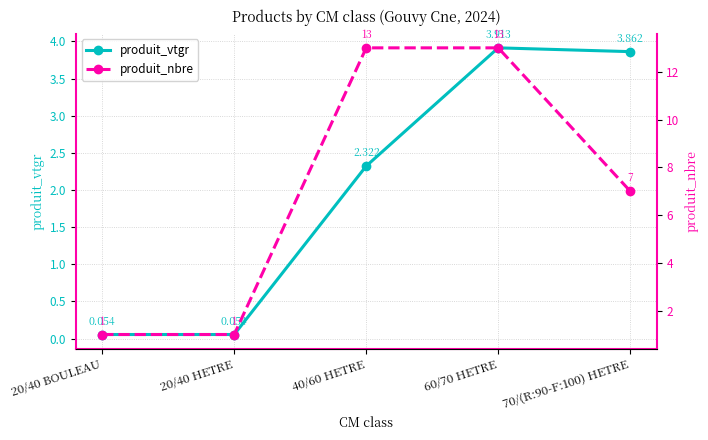

Reading right to left, transcribe all the data shown in this chart.

produit_vtgr: 70/(R:90-F:100) HETRE=3.9	60/70 HETRE=3.9	40/60 HETRE=2.3	20/40 HETRE=0.1	20/40 BOULEAU=0.1
produit_nbre: 70/(R:90-F:100) HETRE=7.0	60/70 HETRE=13.0	40/60 HETRE=13.0	20/40 HETRE=1.0	20/40 BOULEAU=1.0